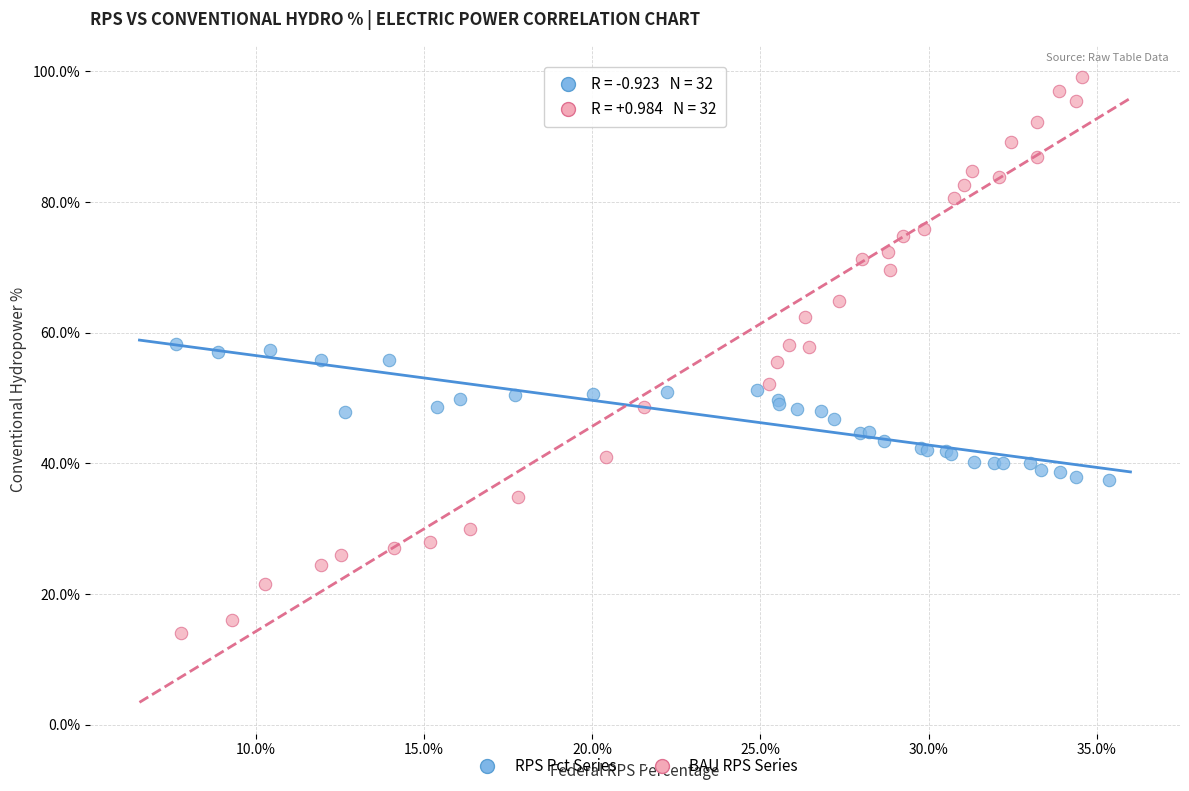

What are all the series names shown in the legend?

RPS Pct Series, BAU RPS Series